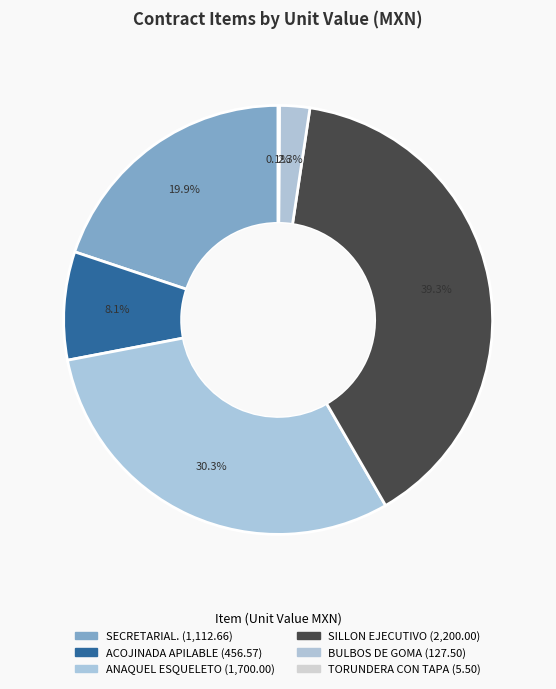

Combined, do ACOJINADA APILABLE and TORUNDERA CON TAPA account for over 50%?

No